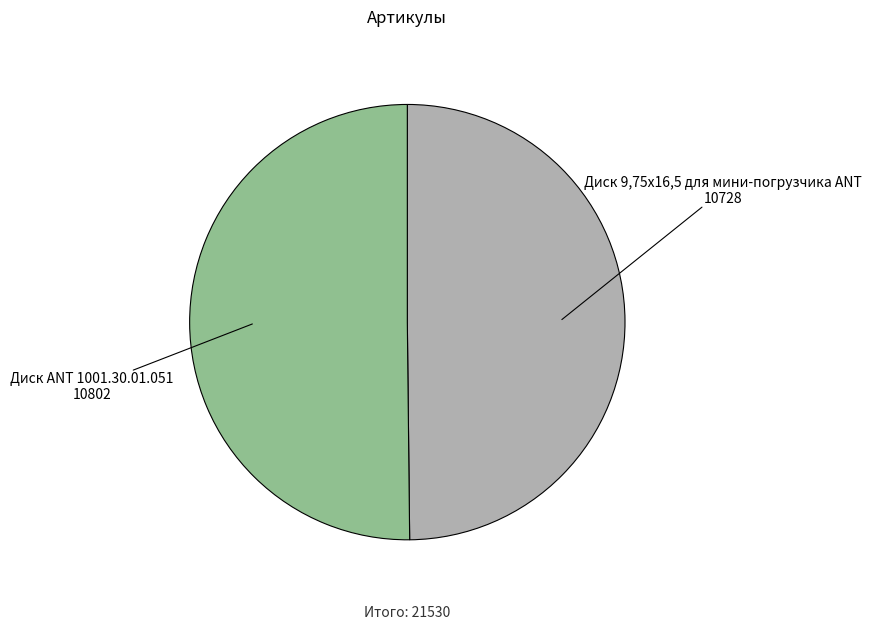

What is the ratio of the value at Диск 9,75х16,5 для мини-погрузчика ANT to the value at Диск ANT 1001.30.01.051?

1.0